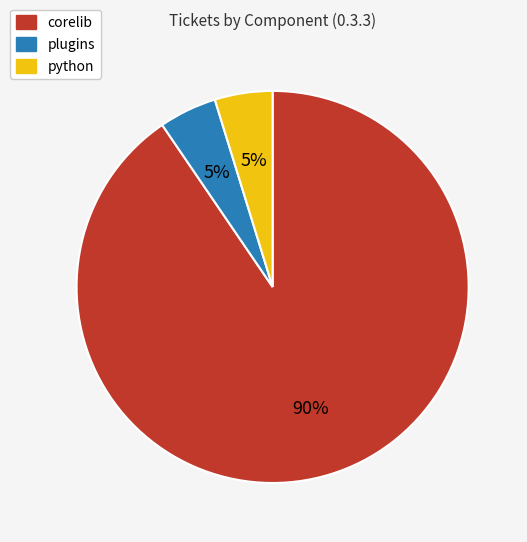

Which category accounts for the majority?

corelib